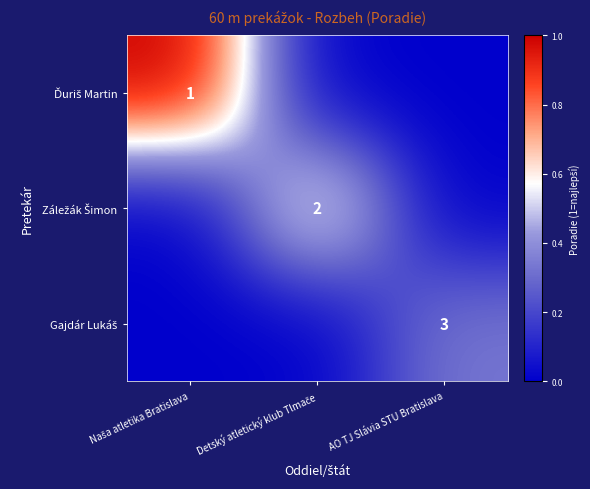

List the labels in order of Gajdár Lukáš value, largest first.

AO TJ Slávia STU Bratislava, Naša atletika Bratislava, Detský atletický klub Tlmače